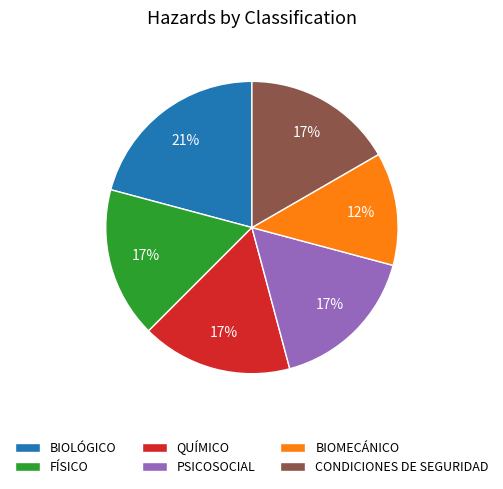

Count the number of slices in the pie.

6